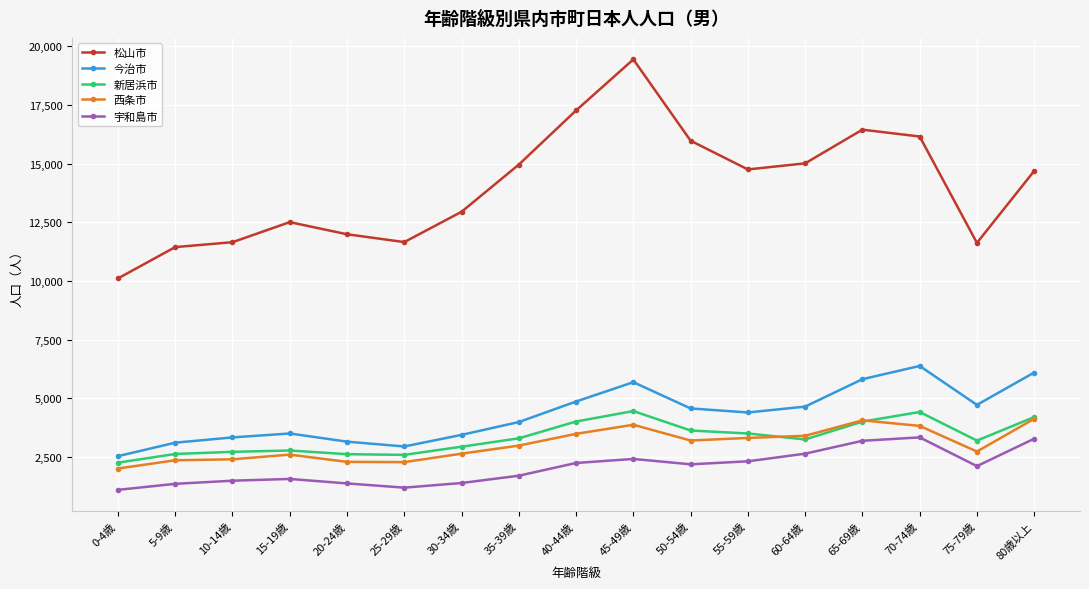

True or false: 西条市 and 宇和島市 intersect in this chart.

False